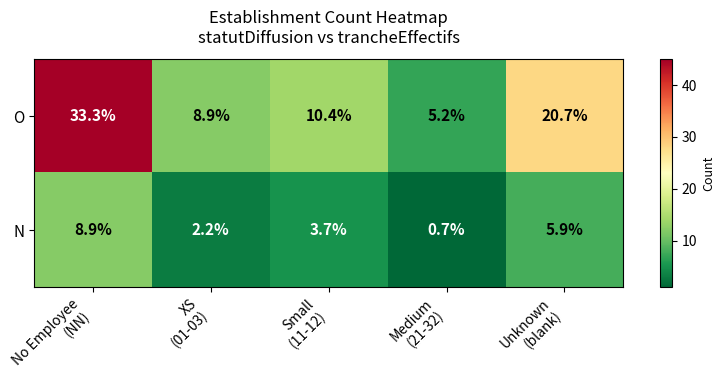

What is the highest value of the O series?

33.3